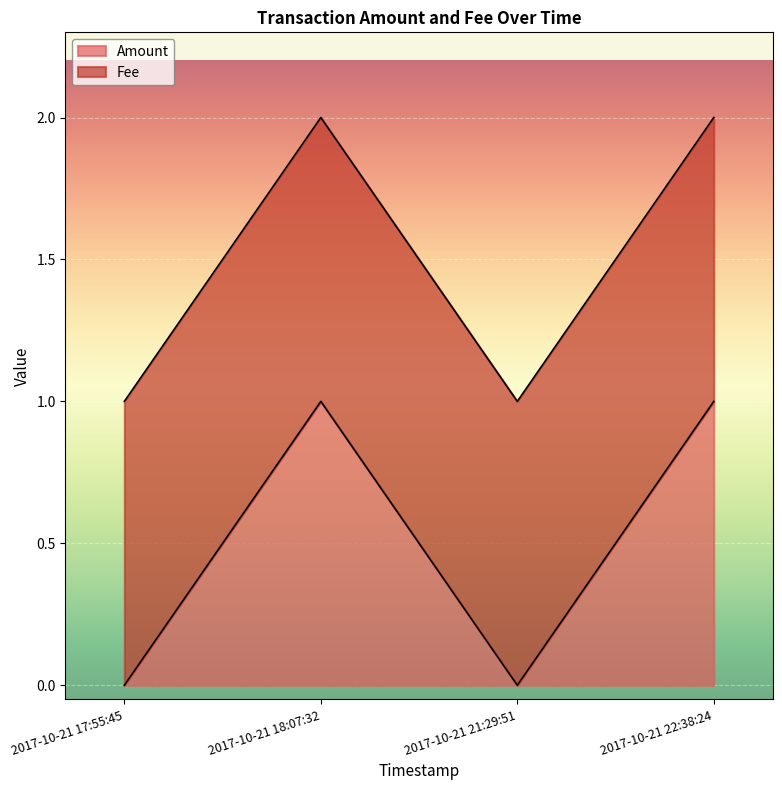

Rank the categories by value from lowest to highest.

2017-10-21 17:55:45, 2017-10-21 21:29:51, 2017-10-21 18:07:32, 2017-10-21 22:38:24